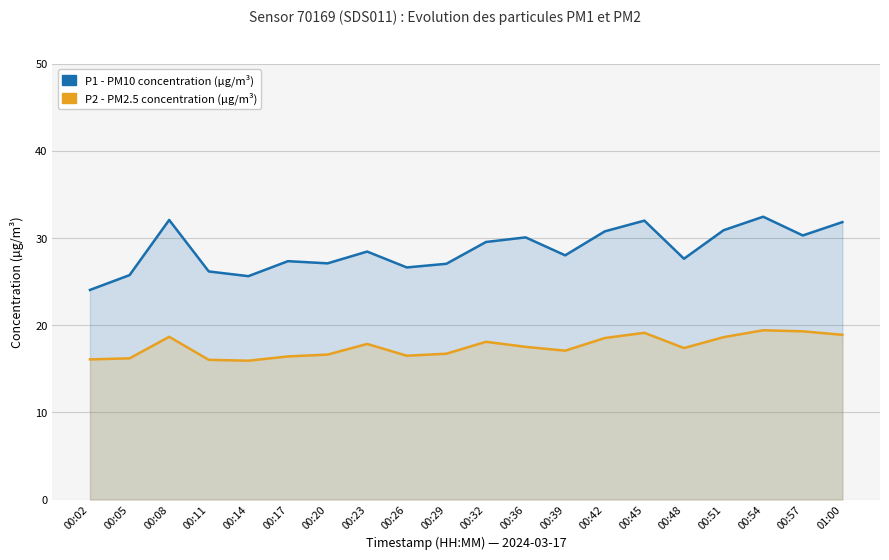

List the labels in order of P2 value, largest first.

00:54, 00:57, 00:45, 01:00, 00:08, 00:51, 00:42, 00:32, 00:23, 00:36, 00:48, 00:39, 00:29, 00:20, 00:26, 00:17, 00:05, 00:02, 00:11, 00:14